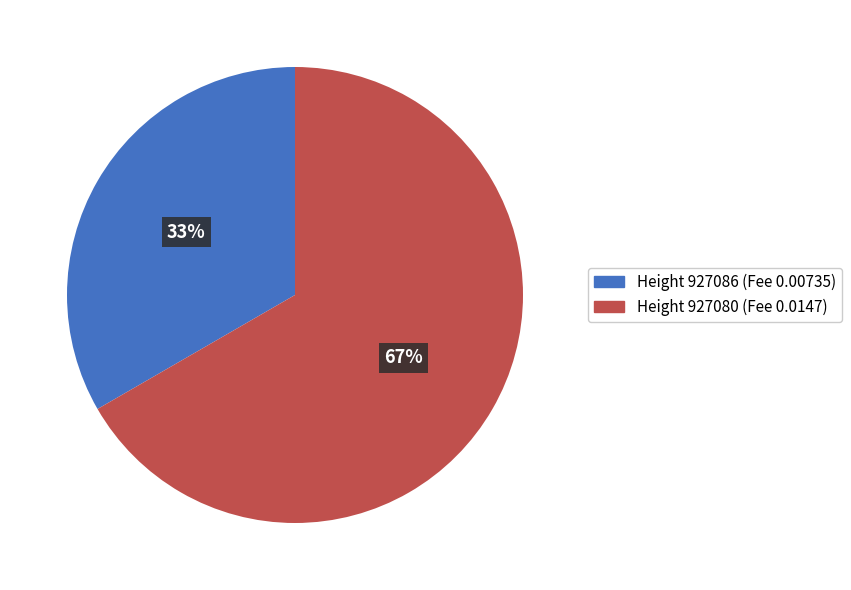

To the nearest percent, what is the average slice percentage?

50%